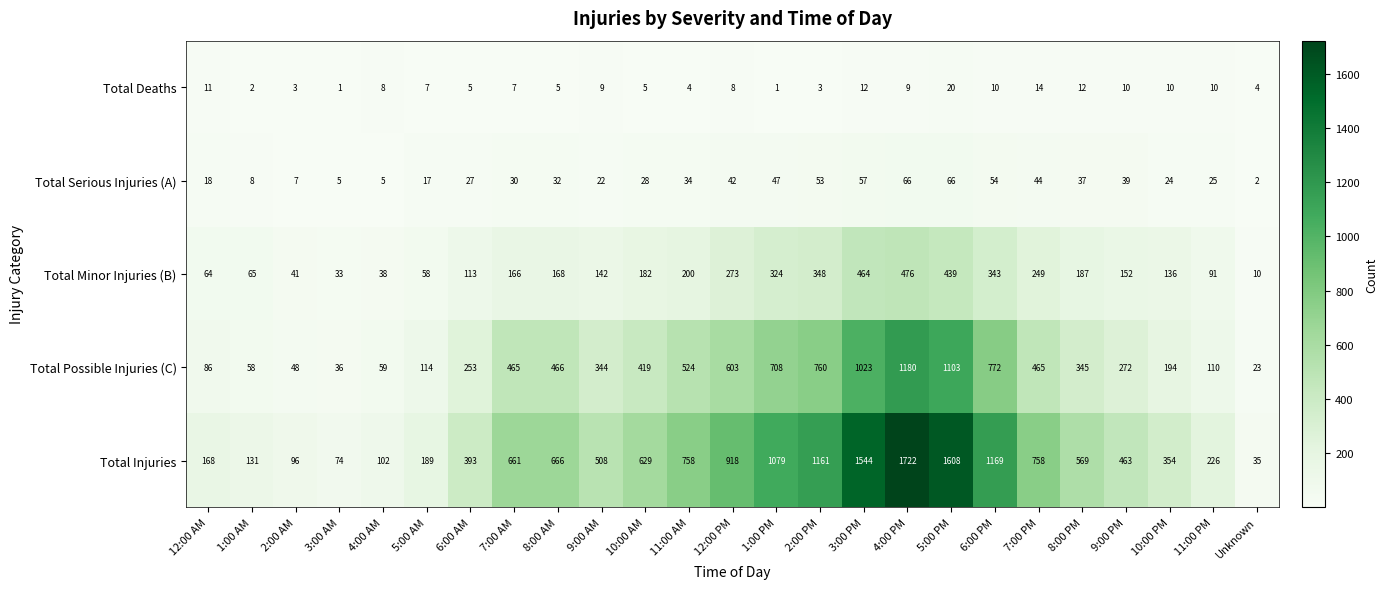

Between 4:00 PM and 6:00 PM, which series saw the biggest shift?

Total Injuries